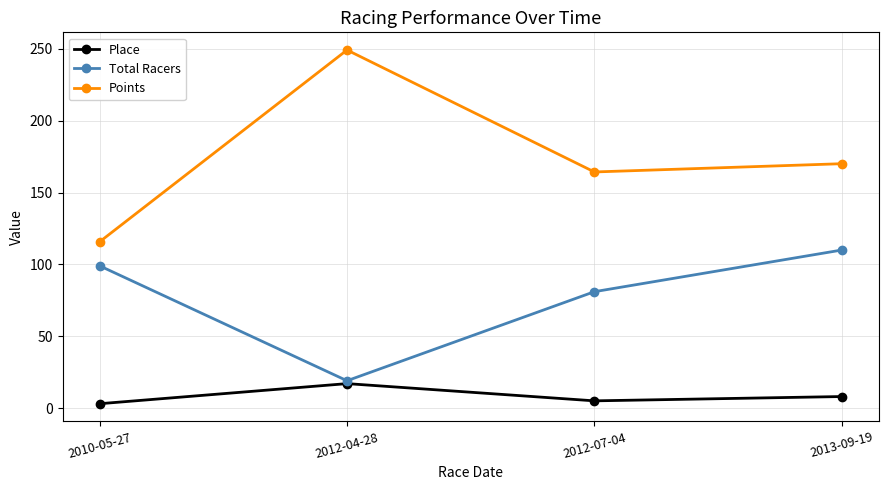

The value of Total Racers at 2012-07-04 is 81.0. True or false?

True